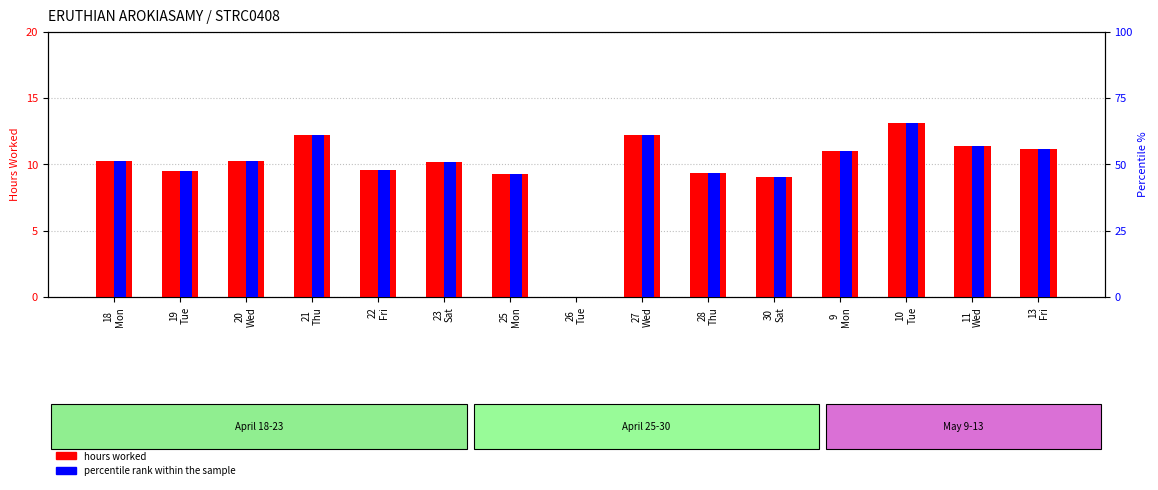

How many values in the hours worked series exceed 10?

9